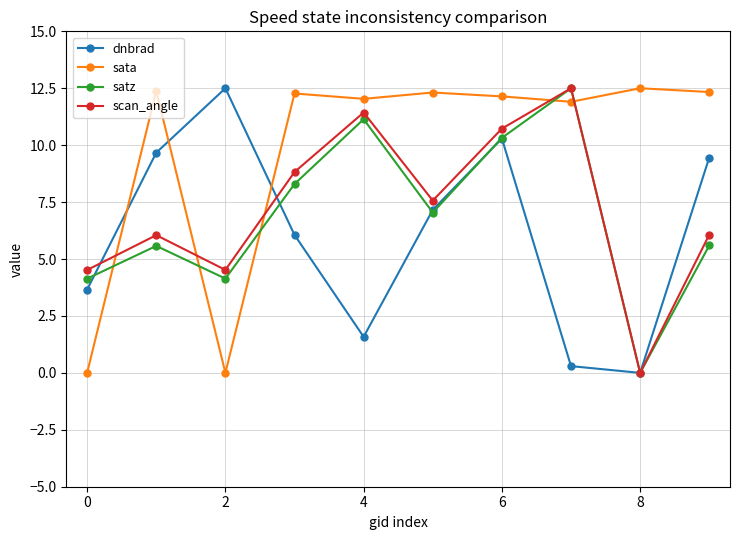

Count the number of data series in this chart.

4